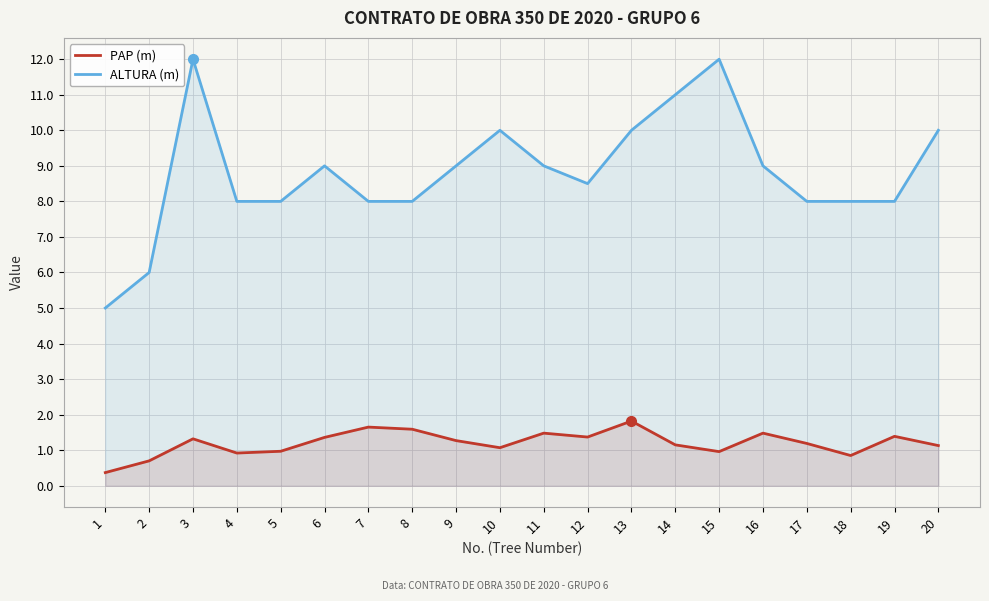

Where does the PAP (m) series first go above 1?

3